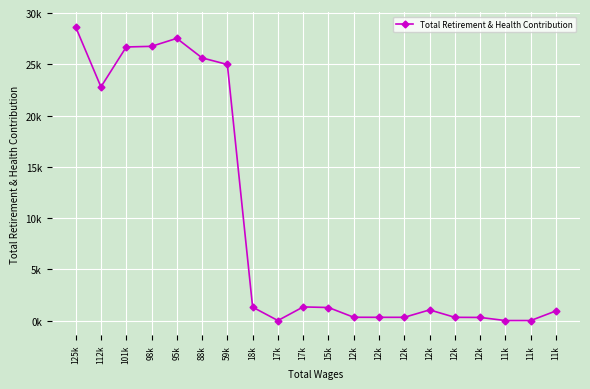

Does the chart have visible grid lines?

Yes